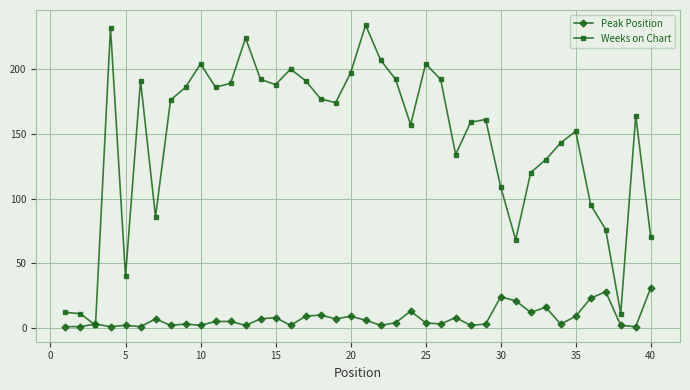

Which series has the widest spread of values?

Weeks on Chart